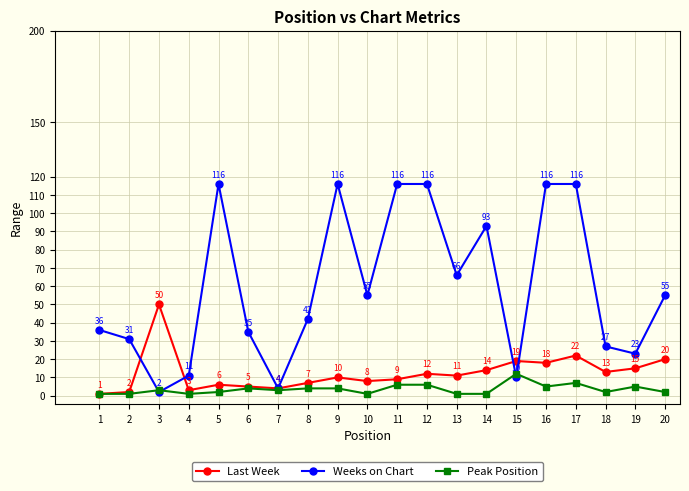

True or false: Peak Position has a value of 1 at 1.

True